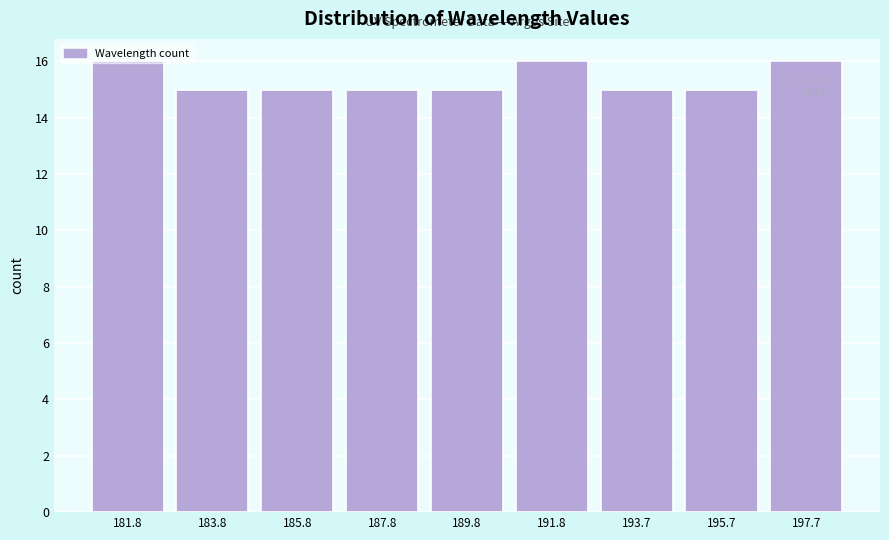

What is the average value?

15